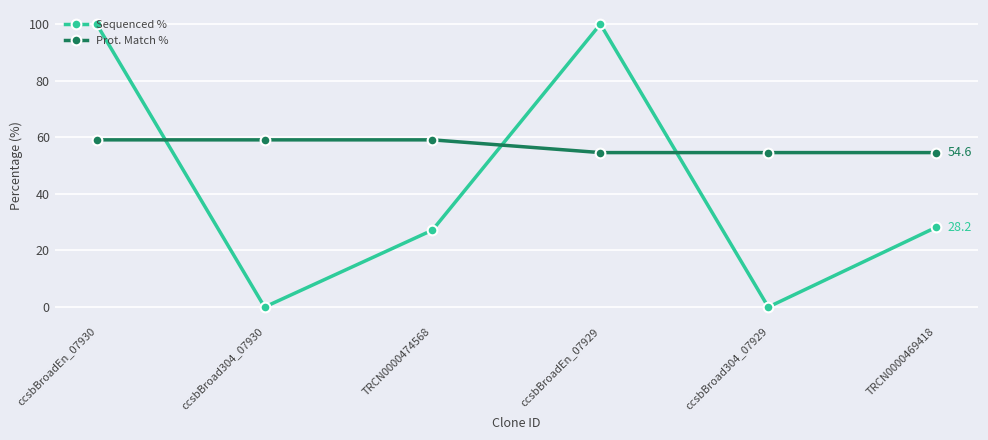

What is the maximum value for Prot. Match %?

59.1